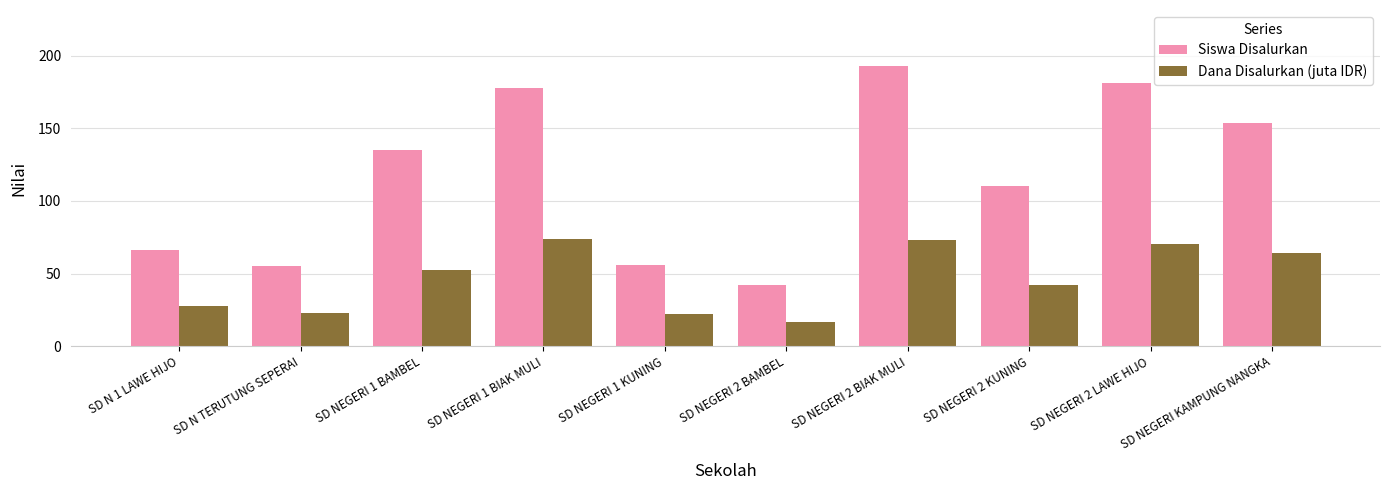

Between SD N 1 LAWE HIJO and SD NEGERI 2 BAMBEL, which series saw the biggest shift?

Siswa Disalurkan